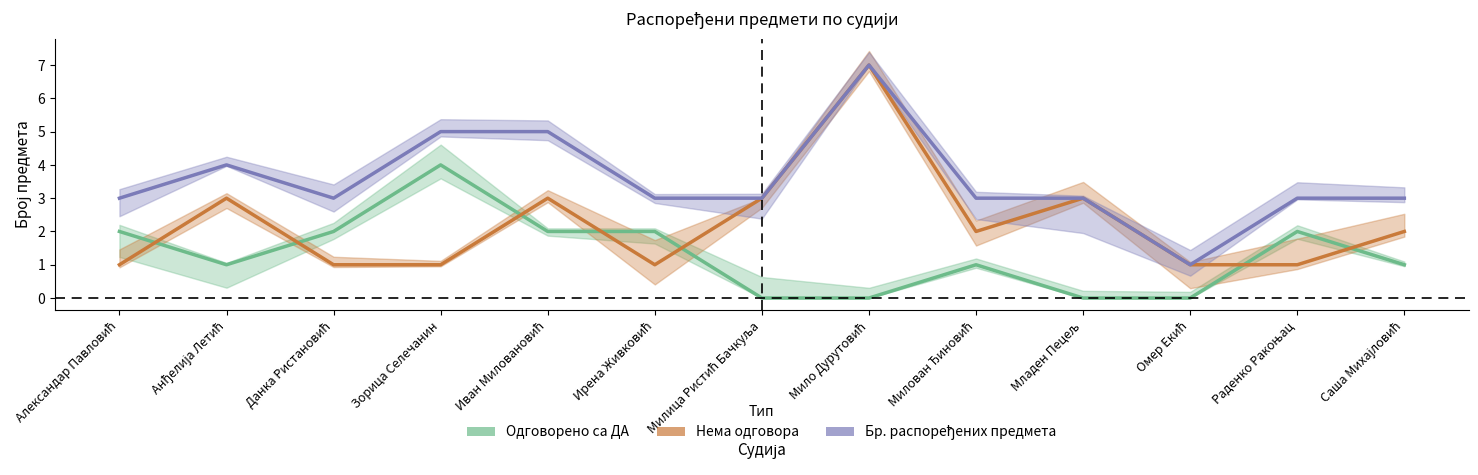

Is the value of Одговорено са ДА at Данка Ристановић greater than the value of Бр. распоређених предмета at Анђелија Летић?

No